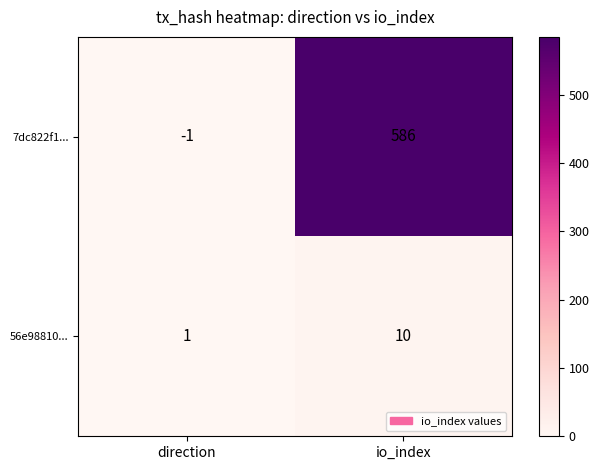

Reading left to right, extract all data points from this chart.

7dc822f1...: -1	586
56e98810...: 1	10